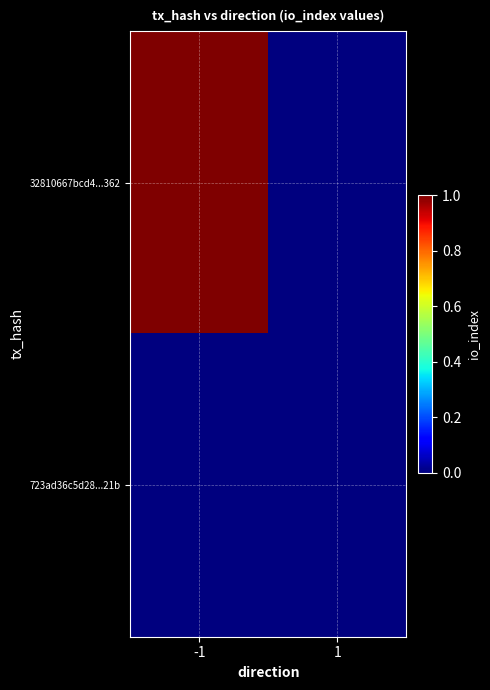

At -1, list the series in order from smallest to largest.

723ad36c5d28...21b, 32810667bcd4...362